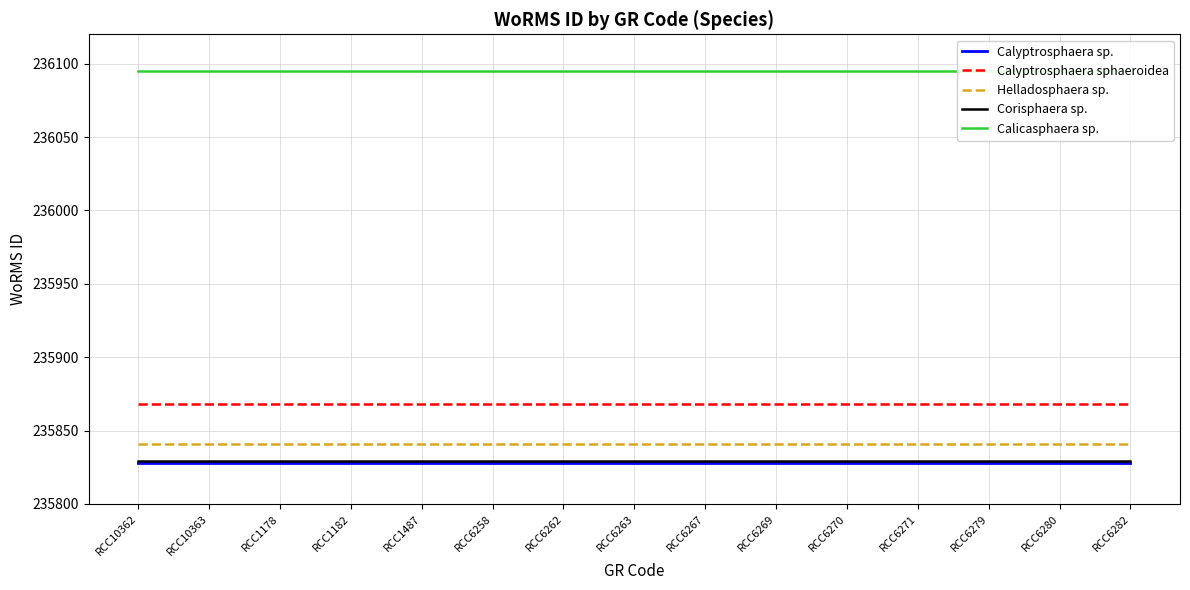

True or false: Calicasphaera sp. has a value of 310339 at RCC6262.

False